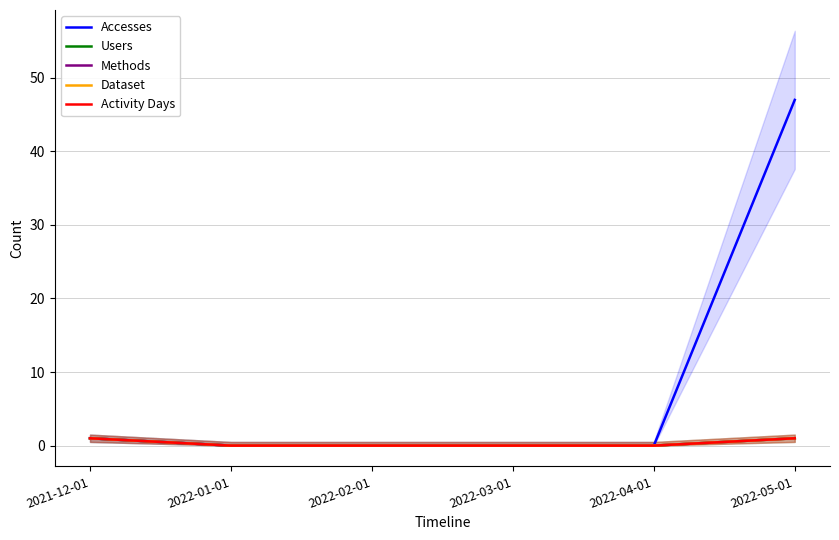

Reading left to right, extract all data points from this chart.

Accesses: 2021-12-01=1	2022-01-01=0	2022-02-01=0	2022-03-01=0	2022-04-01=0	2022-05-01=47
Users: 2021-12-01=1	2022-01-01=0	2022-02-01=0	2022-03-01=0	2022-04-01=0	2022-05-01=1
Methods: 2021-12-01=1	2022-01-01=0	2022-02-01=0	2022-03-01=0	2022-04-01=0	2022-05-01=1
Dataset: 2021-12-01=1	2022-01-01=0	2022-02-01=0	2022-03-01=0	2022-04-01=0	2022-05-01=1
Activity Days: 2021-12-01=1	2022-01-01=0	2022-02-01=0	2022-03-01=0	2022-04-01=0	2022-05-01=1